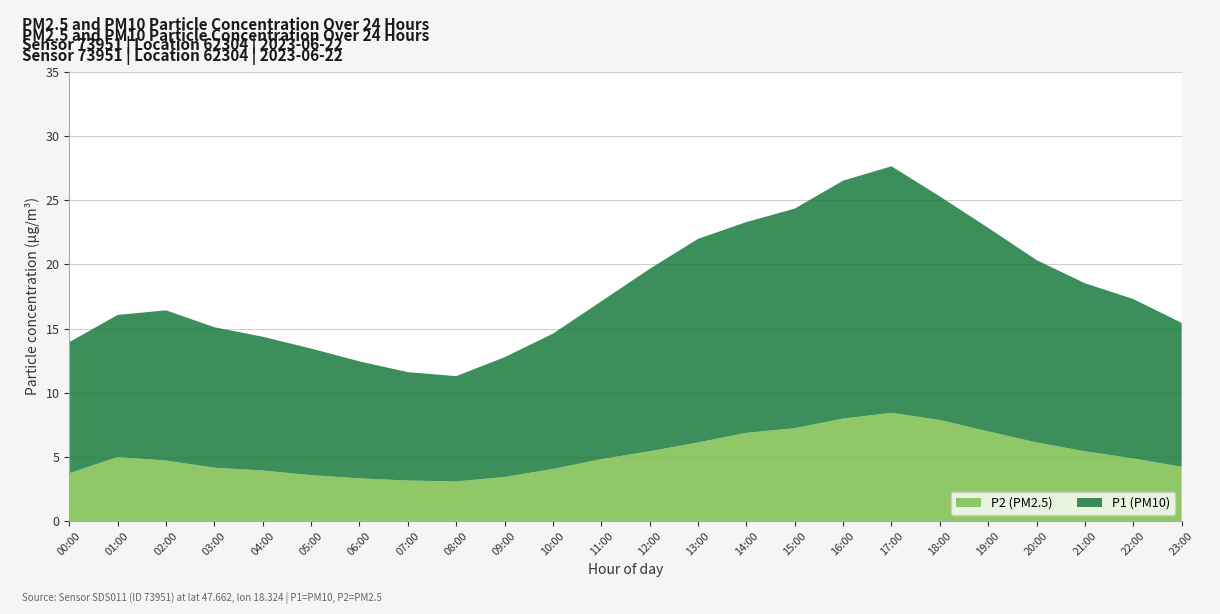

Reading left to right, extract all data points from this chart.

P1: 00:00=10.2	01:00=11.1	02:00=11.7	03:00=10.9	04:00=10.4	05:00=9.9	06:00=9.1	07:00=8.4	08:00=8.2	09:00=9.3	10:00=10.6	11:00=12.3	12:00=14.2	13:00=15.9	14:00=16.4	15:00=17.1	16:00=18.6	17:00=19.2	18:00=17.4	19:00=15.9	20:00=14.2	21:00=13.1	22:00=12.4	23:00=11.2
P2: 00:00=3.7	01:00=5.0	02:00=4.7	03:00=4.2	04:00=3.9	05:00=3.6	06:00=3.3	07:00=3.1	08:00=3.1	09:00=3.4	10:00=4.0	11:00=4.8	12:00=5.4	13:00=6.1	14:00=6.9	15:00=7.2	16:00=8.0	17:00=8.4	18:00=7.9	19:00=7.0	20:00=6.1	21:00=5.4	22:00=4.9	23:00=4.2